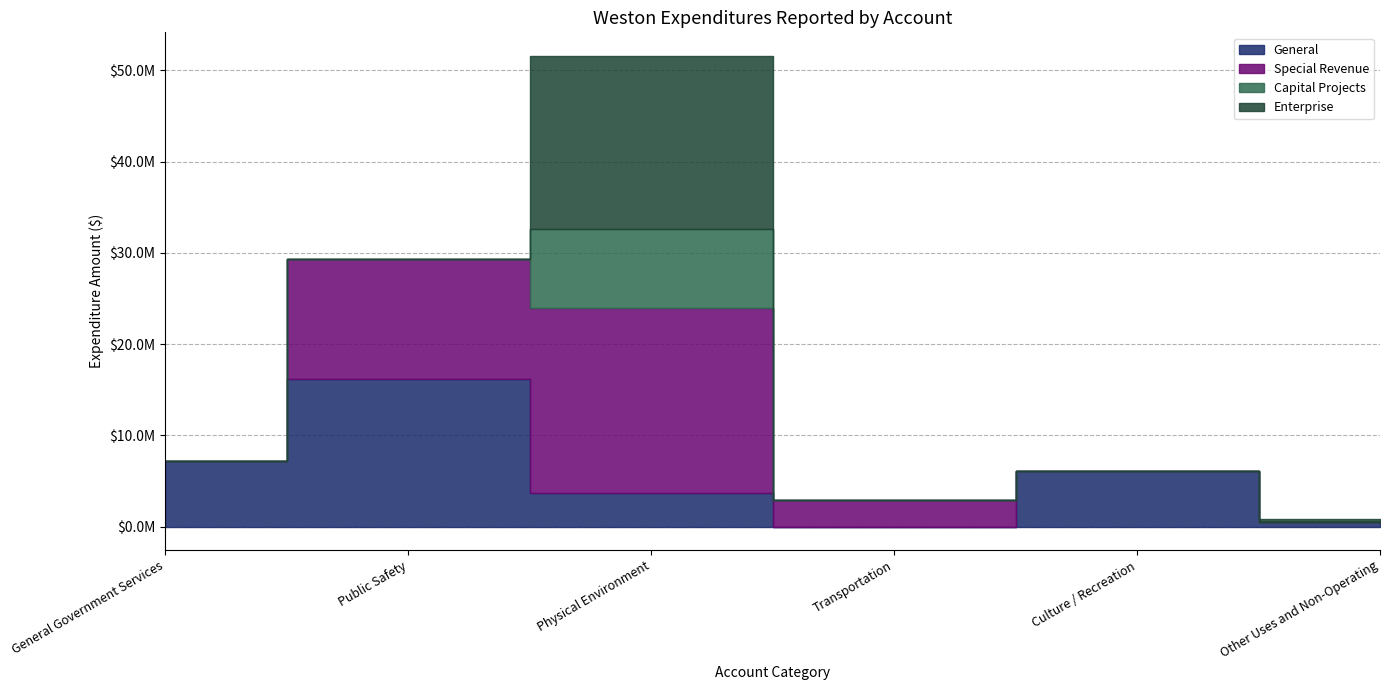

At which category does the chart reach its peak across all series?

Physical Environment